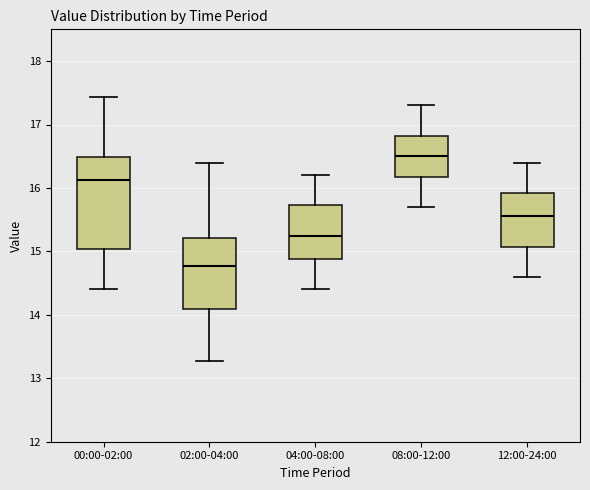

Reading left to right, transcribe this box plot: for each box, give where its median line is, the range the box spans, and where its two whiskers end, as read against the y-axis. The values are not printed on the chart, so give them approximately, as read against the axis.

00:00-02:00: median 16.1, box 15.0 to 16.5, whiskers 14.4 to 17.4
02:00-04:00: median 14.8, box 14.1 to 15.2, whiskers 13.3 to 16.4
04:00-08:00: median 15.3, box 14.9 to 15.7, whiskers 14.4 to 16.2
08:00-12:00: median 16.5, box 16.2 to 16.8, whiskers 15.7 to 17.3
12:00-24:00: median 15.6, box 15.1 to 15.9, whiskers 14.6 to 16.4